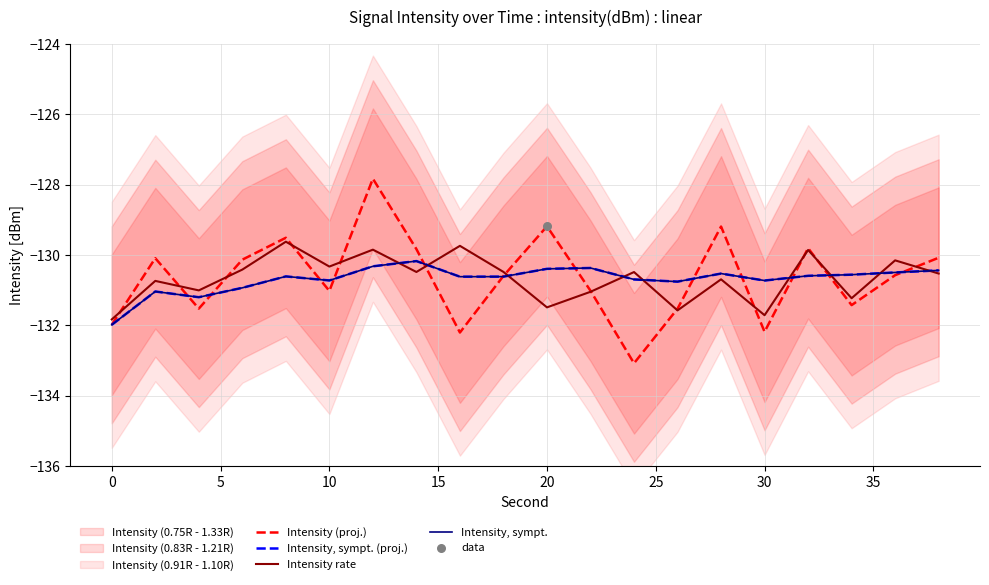

Which series has the widest spread of Y values?

Intensity (proj.)